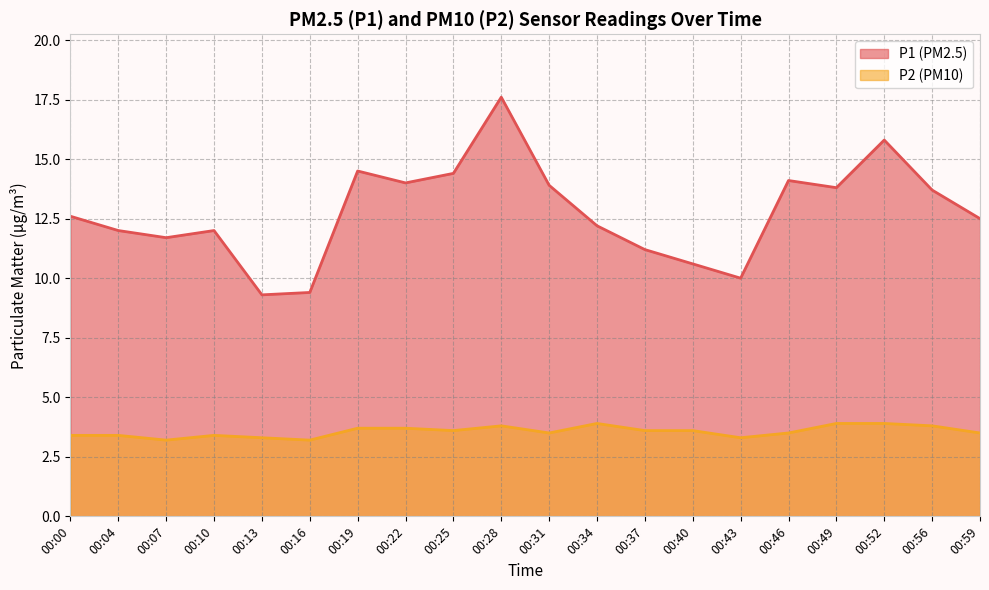

Which series has the largest range (max minus min)?

P1 (PM2.5)